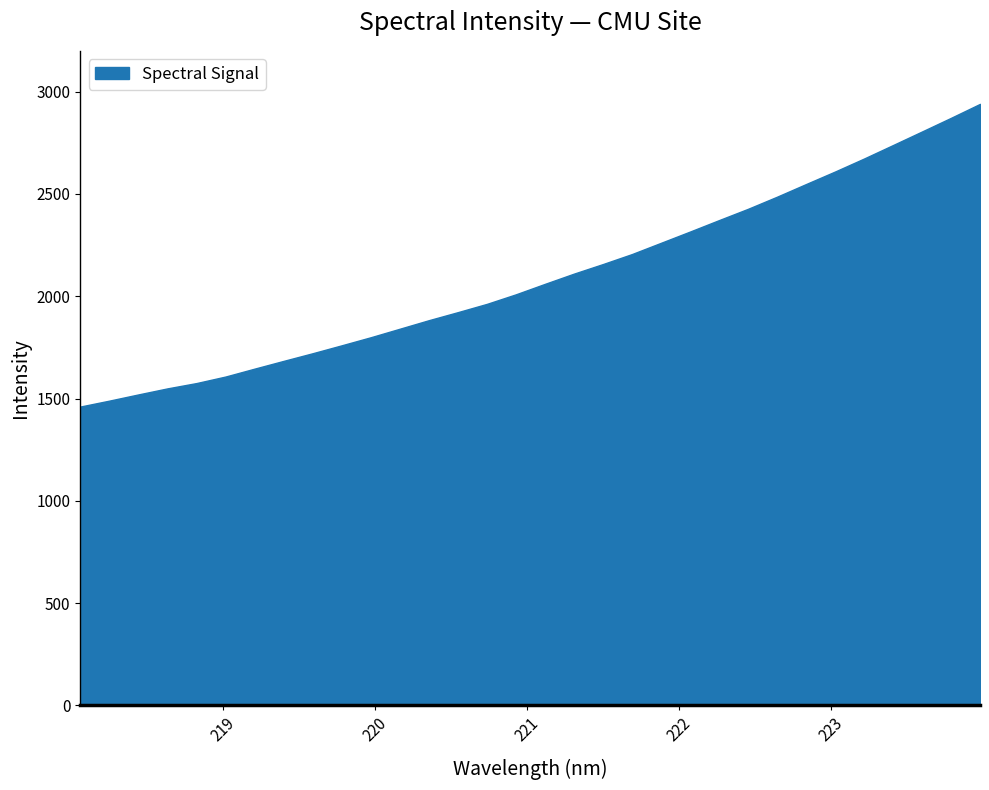

What is the difference between the maximum and minimum values?

1480.0